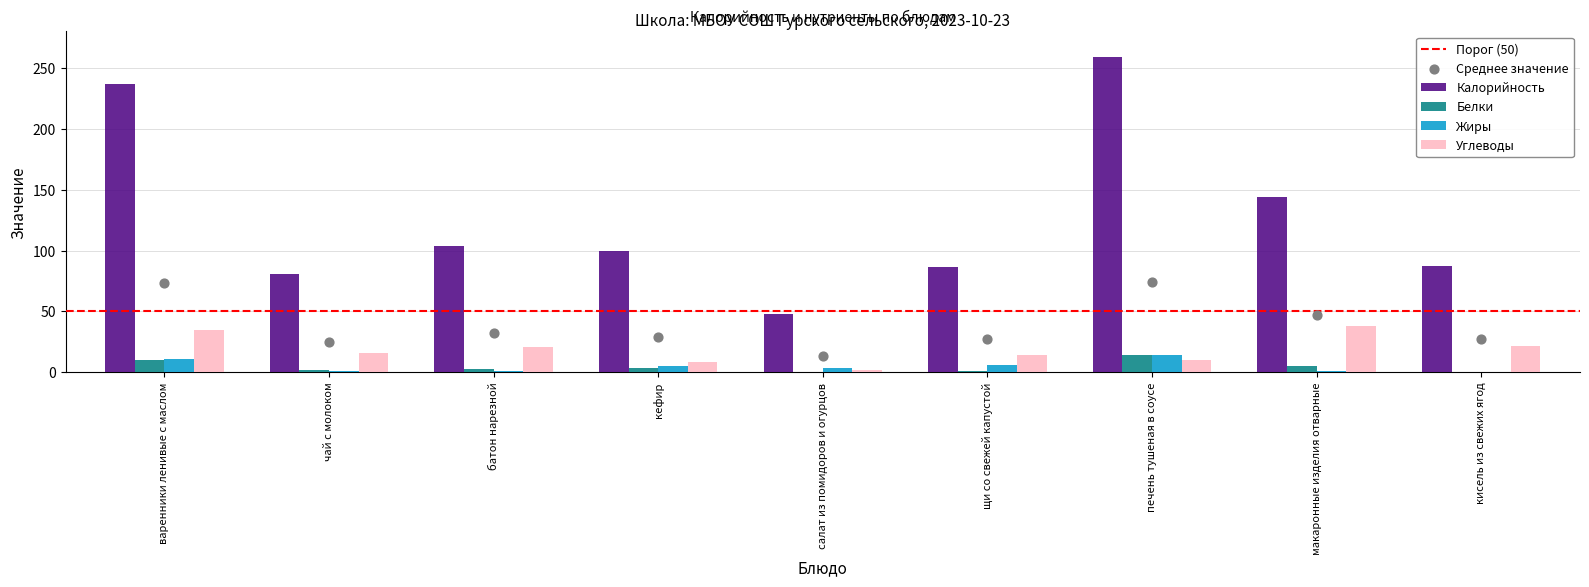

What is the total value across all series at варенники ленивые с маслом?

292.0